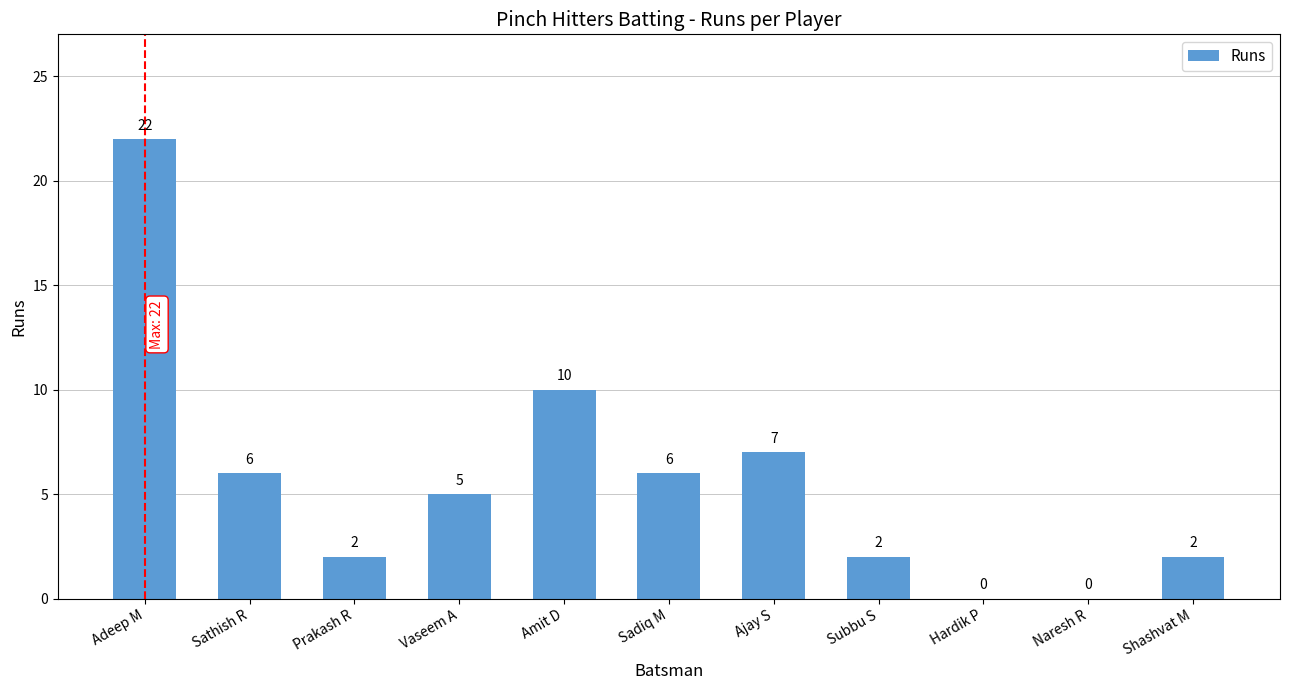

Reading right to left, extract all data points from this chart.

Shashvat M=2	Naresh R=0	Hardik P=0	Subbu S=2	Ajay S=7	Sadiq M=6	Amit D=10	Vaseem A=5	Prakash R=2	Sathish R=6	Adeep M=22